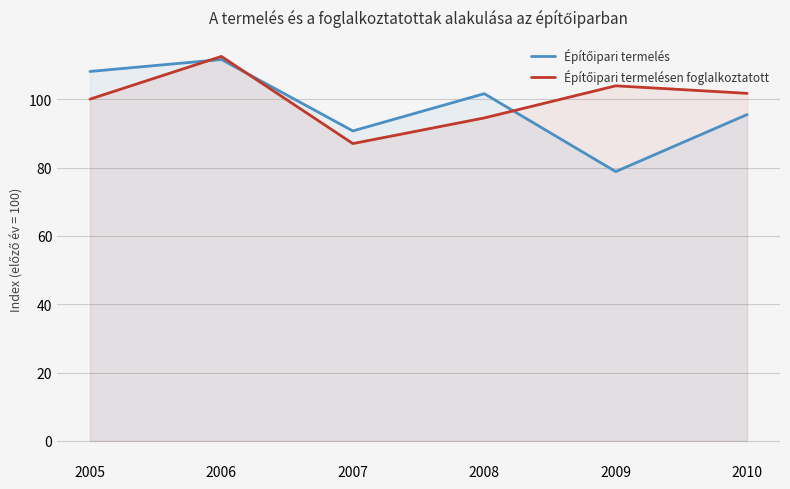

How many interior local peaks does the Építőipari termelésen foglalkoztatott series have?

2